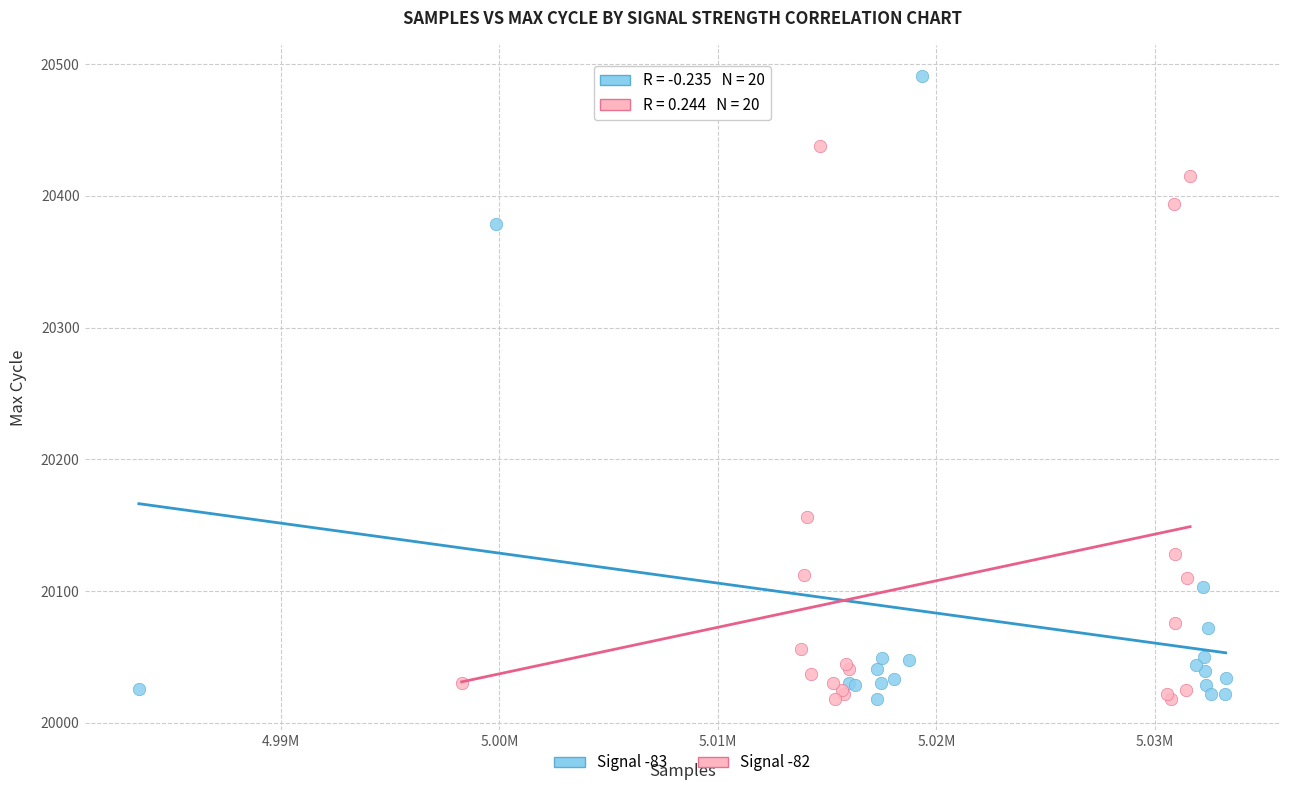

What are all the series names shown in the legend?

Signal -83, Signal -82